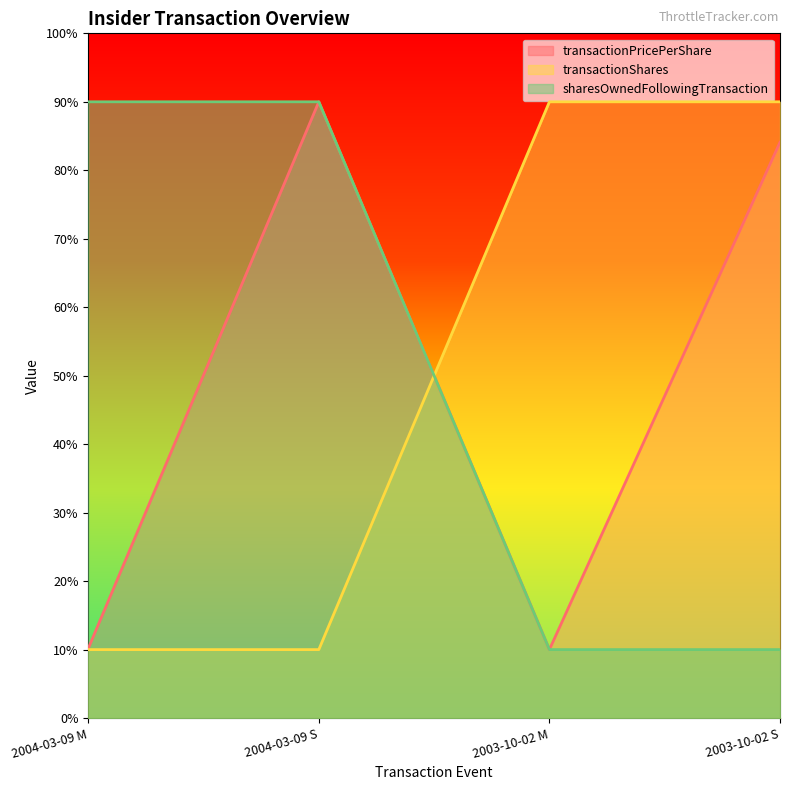

At which category does the chart reach its minimum across all series?

2003-10-02 M